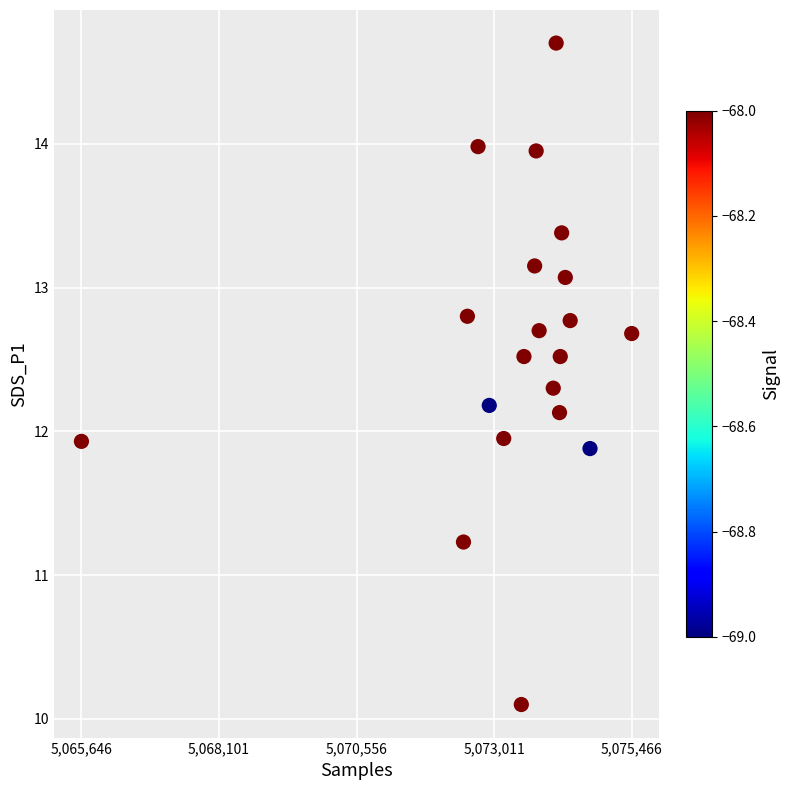

What is the range of X values (max minus min)?

9820.0